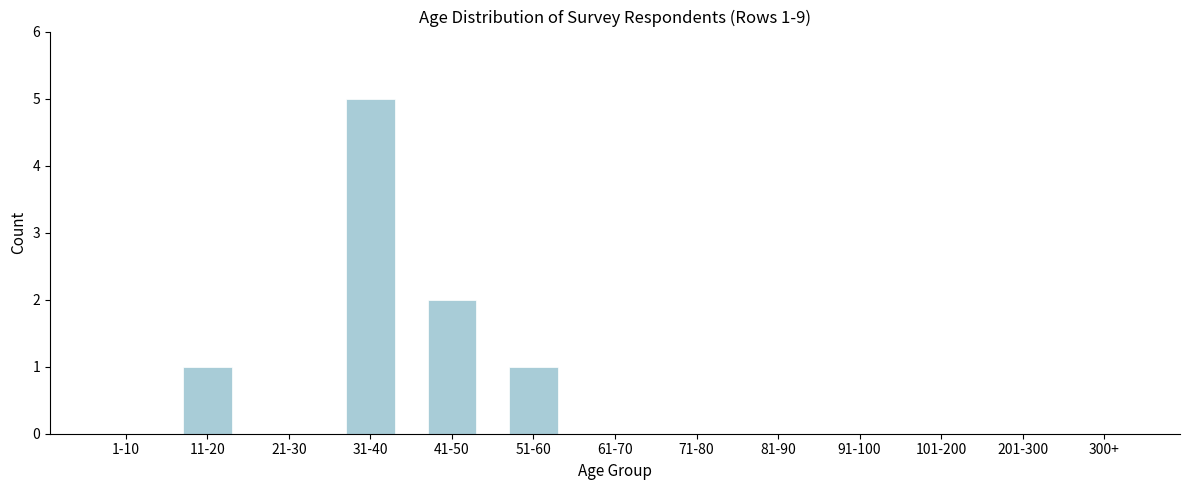

Reading left to right, list all the values displayed in this chart.

1-10=0	11-20=1	21-30=0	31-40=5	41-50=2	51-60=1	61-70=0	71-80=0	81-90=0	91-100=0	101-200=0	201-300=0	300+=0